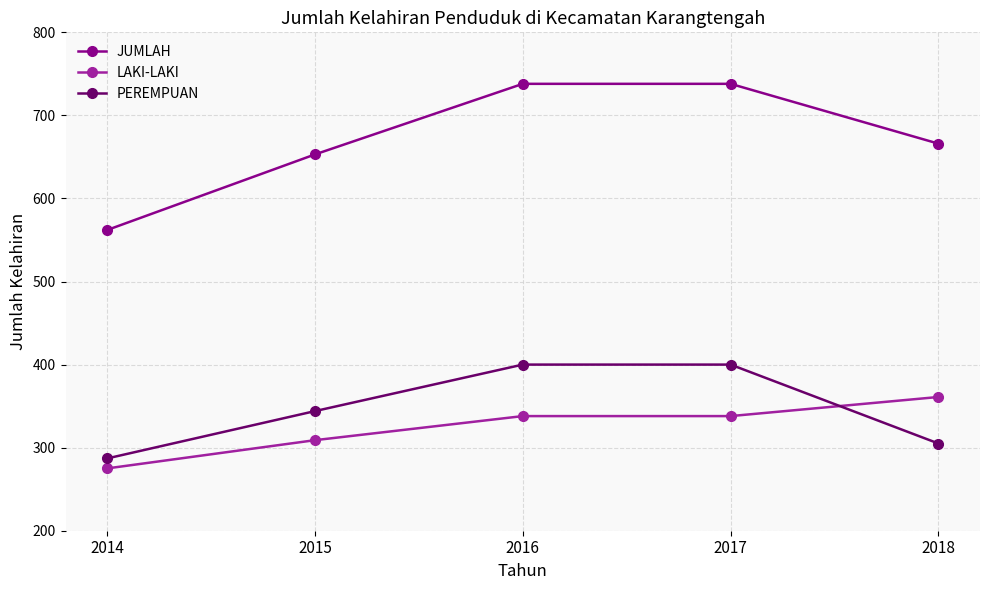

Does the chart have visible grid lines?

Yes